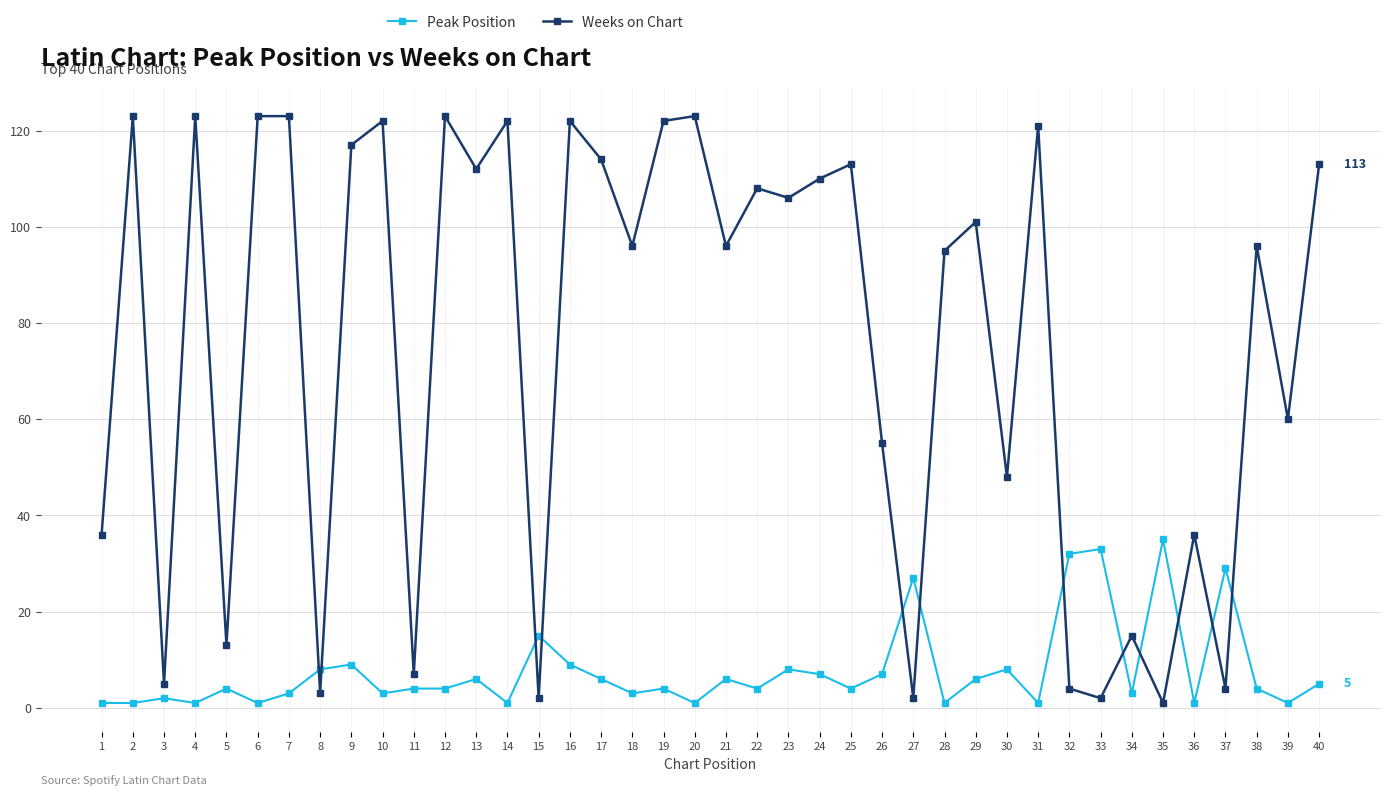

Rank the series by their average value, from highest to lowest.

Weeks on Chart, Peak Position